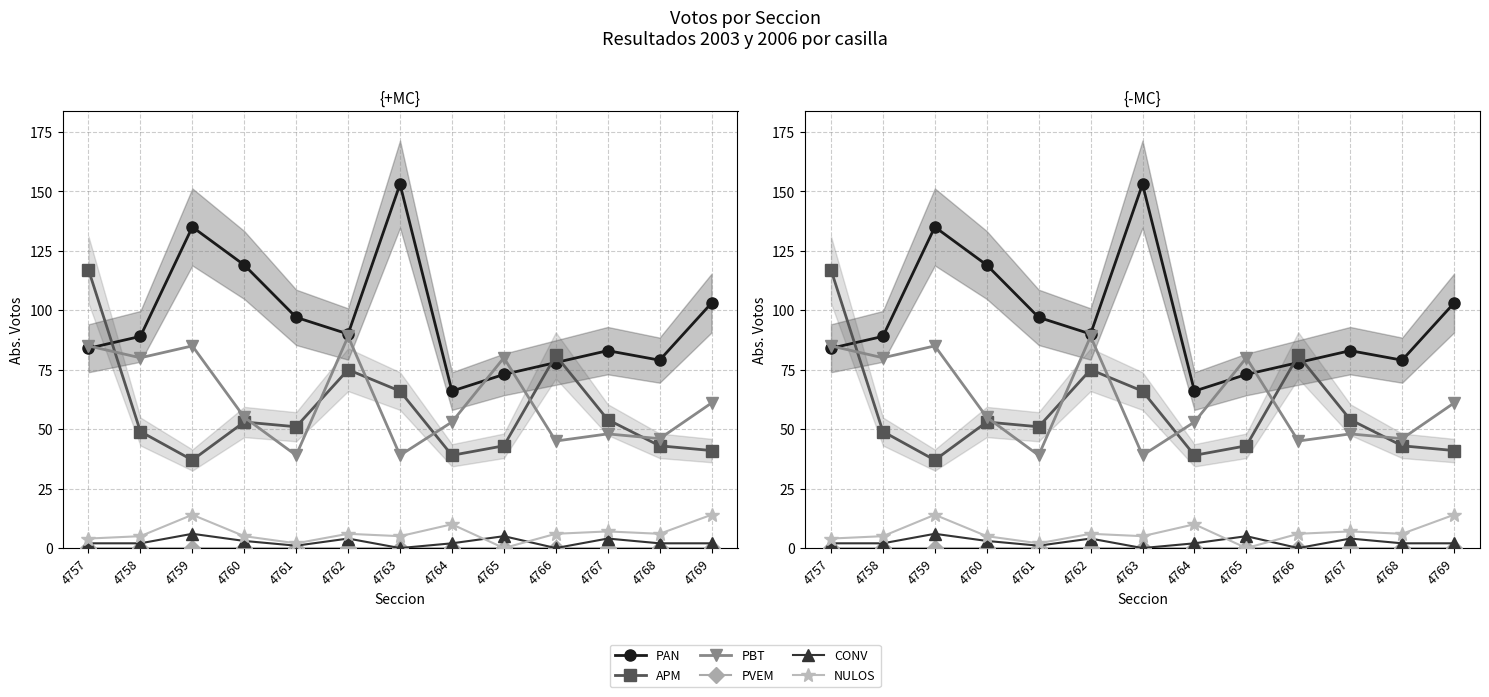

Rank the categories by CONV value from highest to lowest.

4759, 4765, 4762, 4767, 4760, 4757, 4758, 4764, 4768, 4769, 4761, 4763, 4766